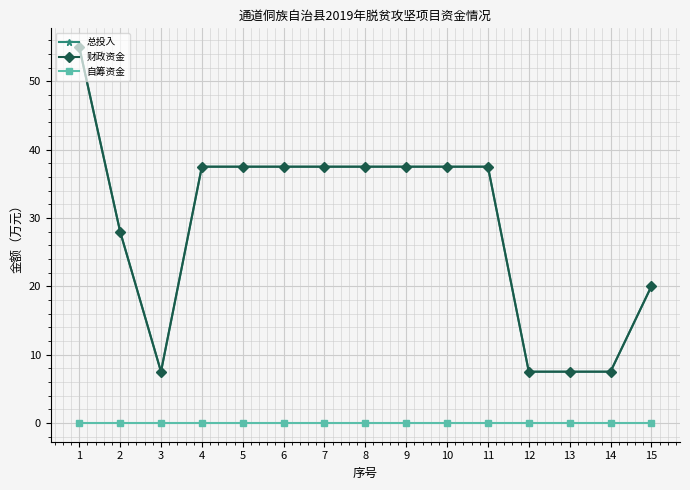

Does the chart have visible grid lines?

Yes